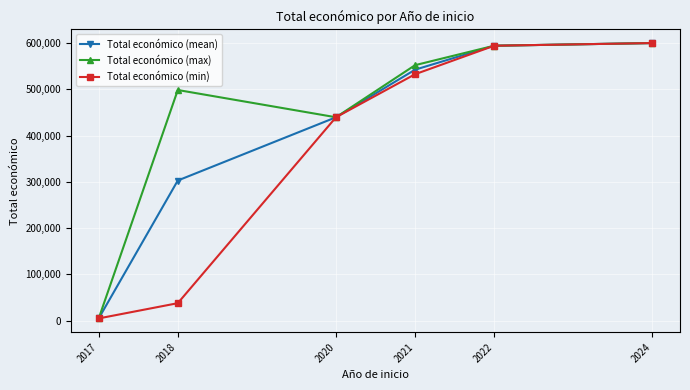

How many distinct data groups are displayed?

3